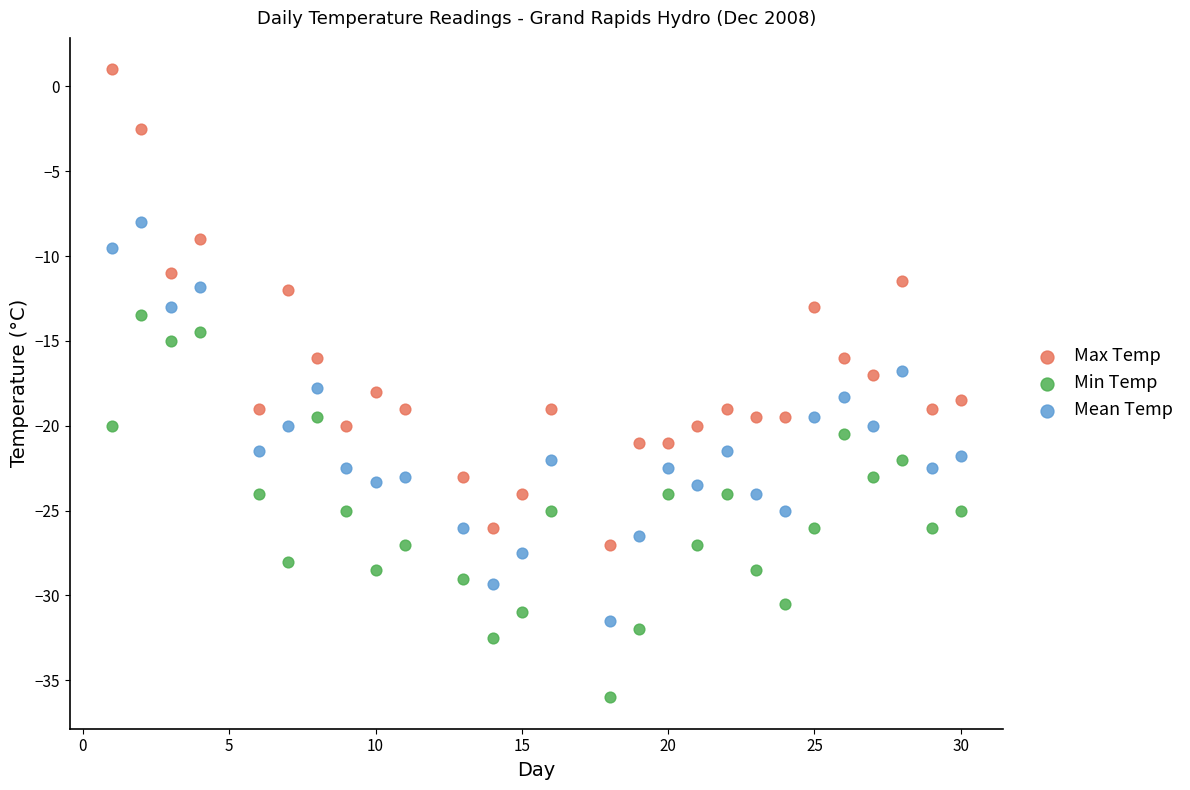

Which series has the largest Y range (max minus min)?

Max Temp